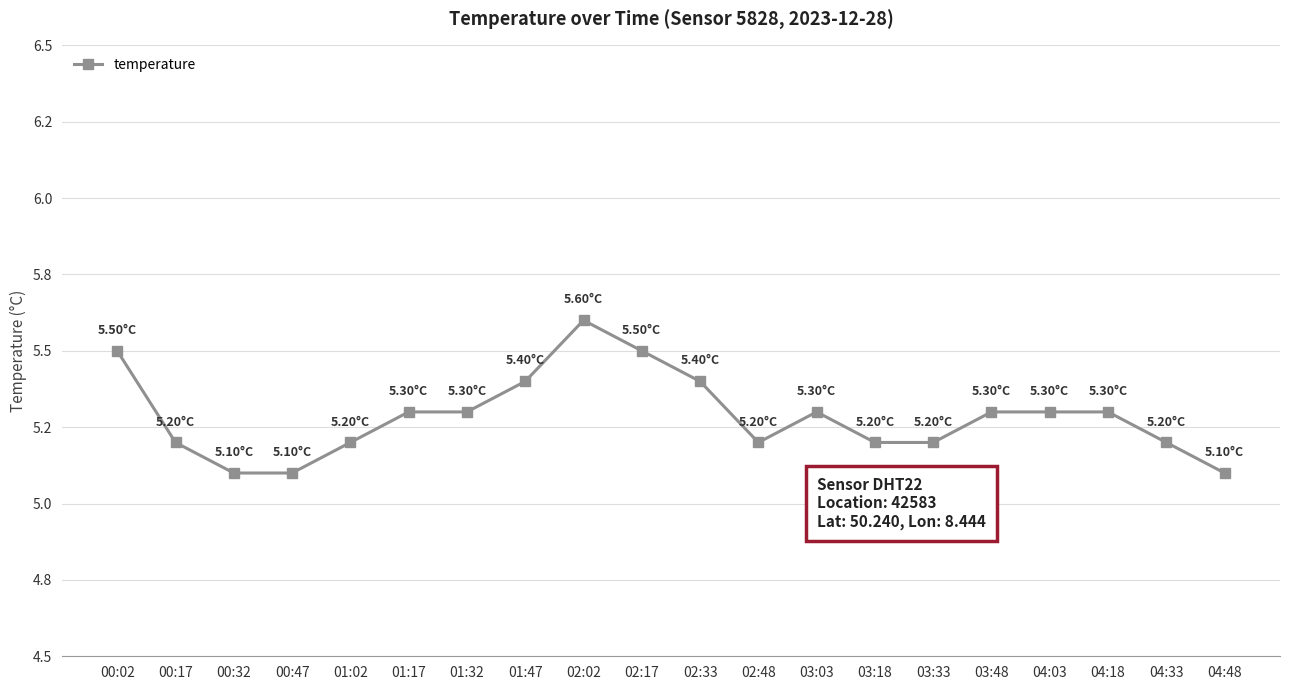

What is the maximum value shown in the chart?

5.6